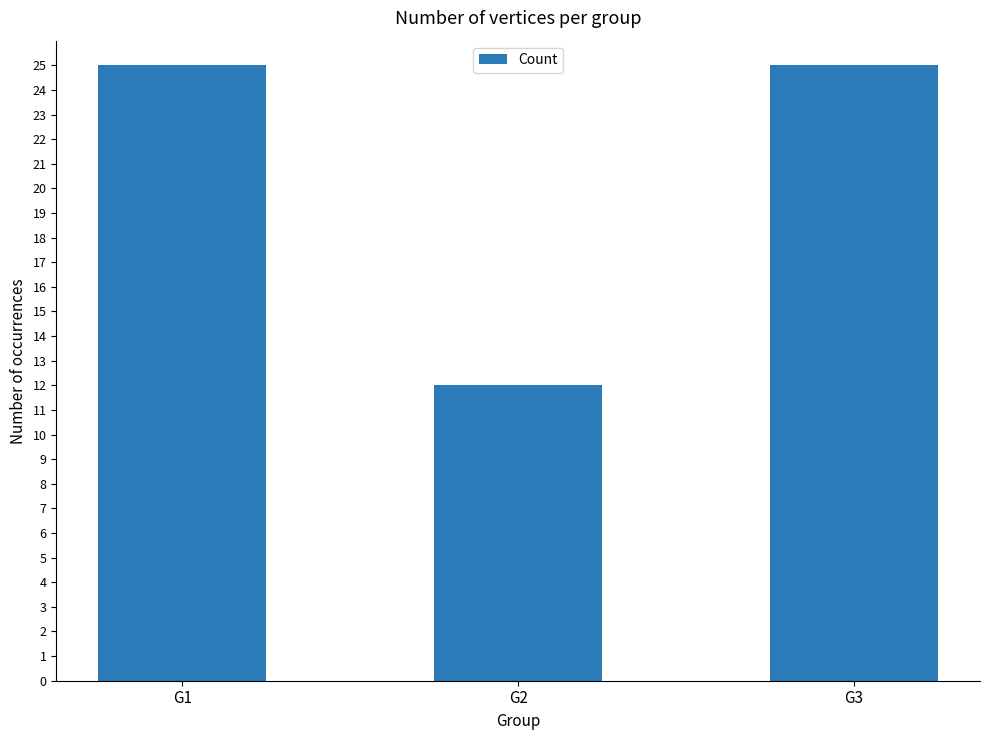

Which category has the lowest value across all series?

G2